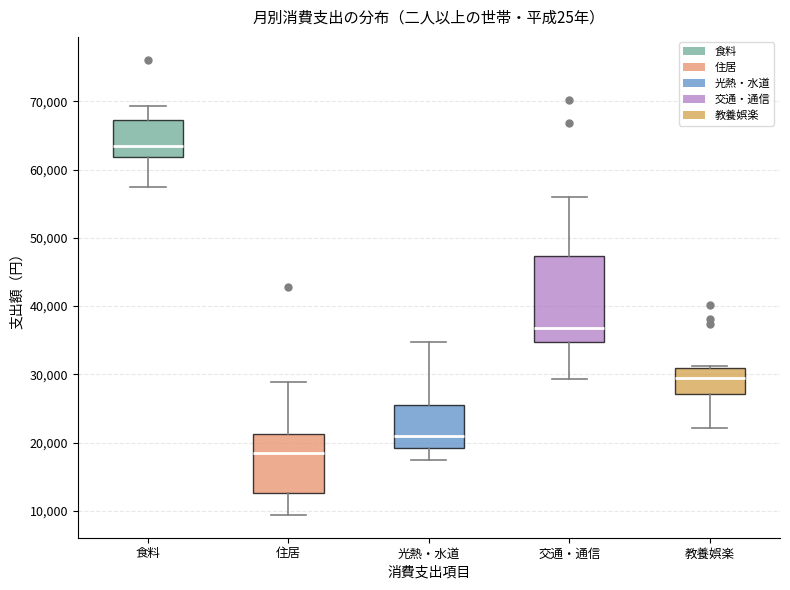

Reading left to right, transcribe this box plot: for each box, give where its median line is, the range the box spans, and where its two whiskers end, as read against the y-axis. The values are not printed on the chart, so give them approximately, as read against the axis.

食料: median 63000, box 62000 to 67000, whiskers 57000 to 69000
住居: median 18000, box 13000 to 21000, whiskers 9000 to 29000
光熱・水道: median 21000, box 19000 to 25000, whiskers 17000 to 35000
交通・通信: median 37000, box 35000 to 47000, whiskers 29000 to 56000
教養娯楽: median 29000, box 27000 to 31000, whiskers 22000 to 31000 (just above the box's upper edge)